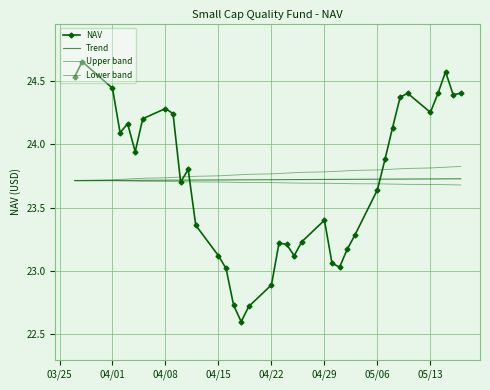

Count the Trend values in the range 23 to 24.

37